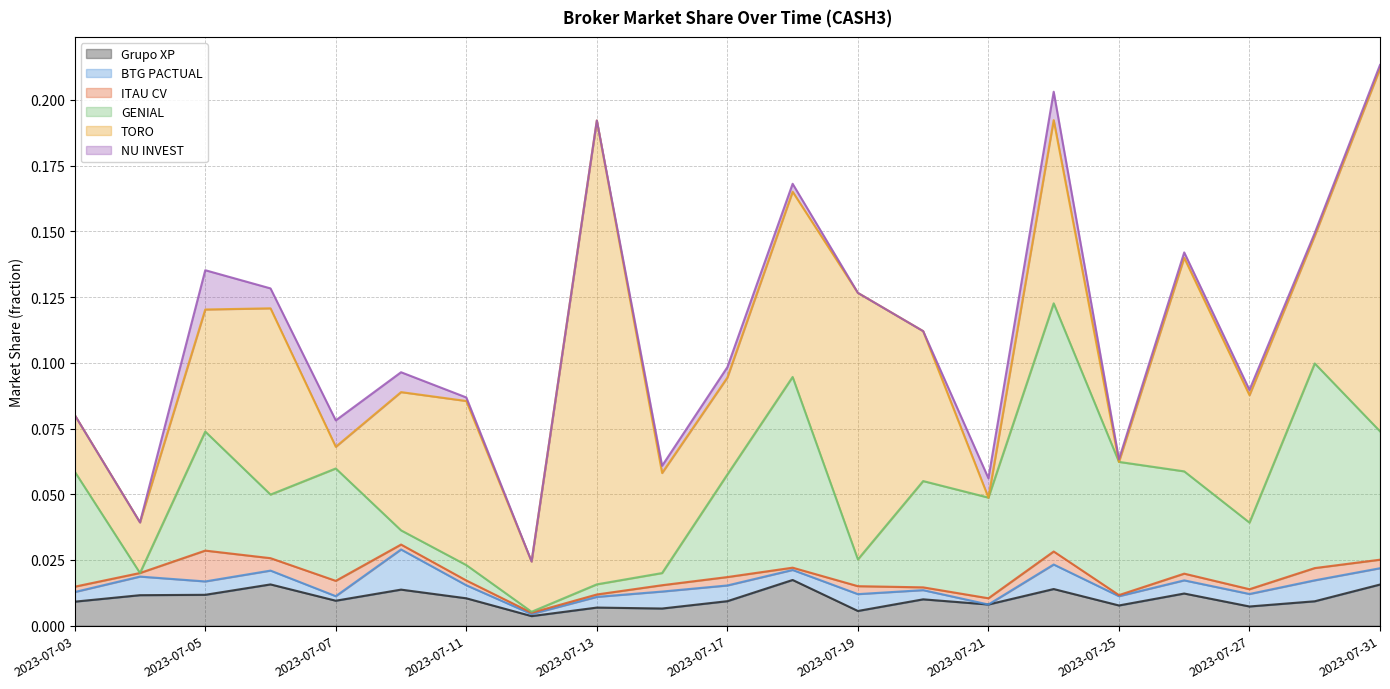

True or false: BTG PACTUAL has a value of 0.0 at 2023-07-20.

False